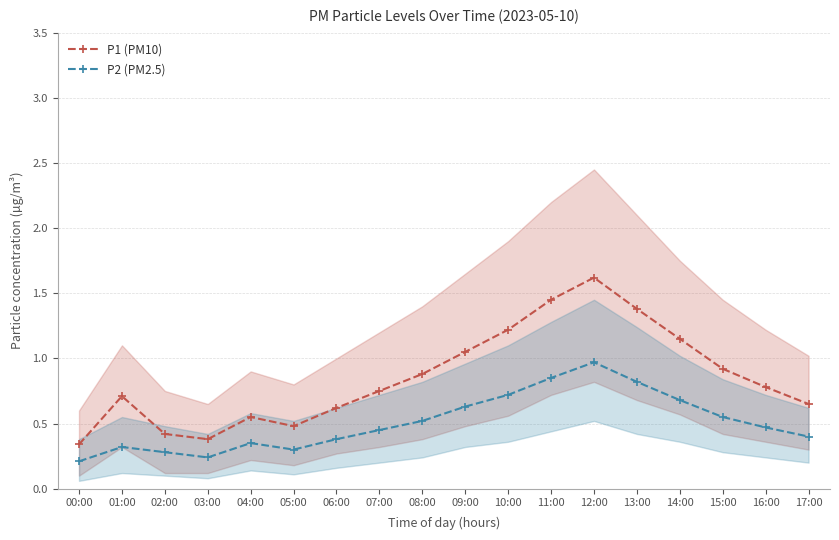

True or false: P1 (PM10) has a value of 0.9 at 15:00.

True